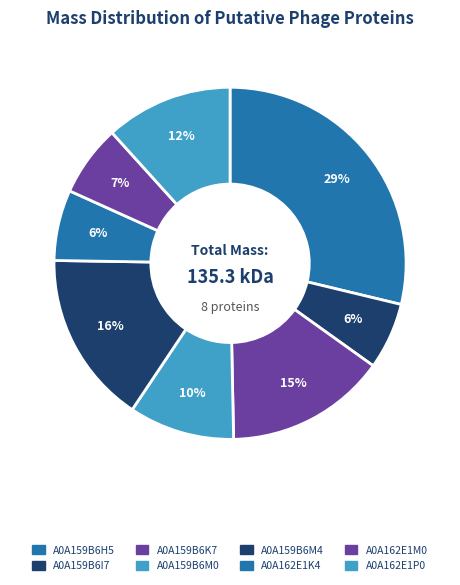

To the nearest percent, what portion does A0A162E1P0 represent?

12%